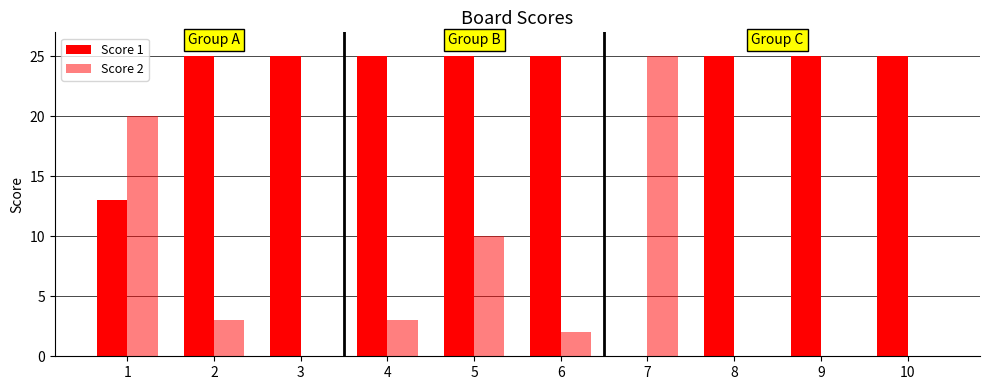

Which series has the widest spread of values?

Score 1